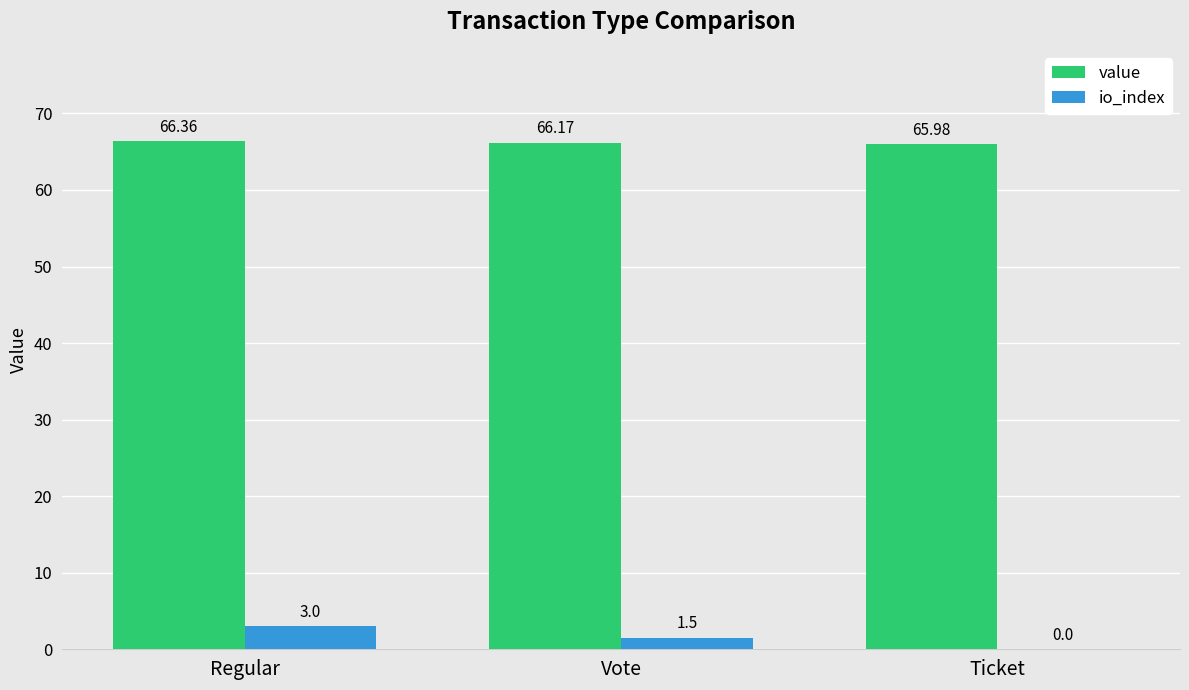

At which label does io_index first exceed 1?

Regular